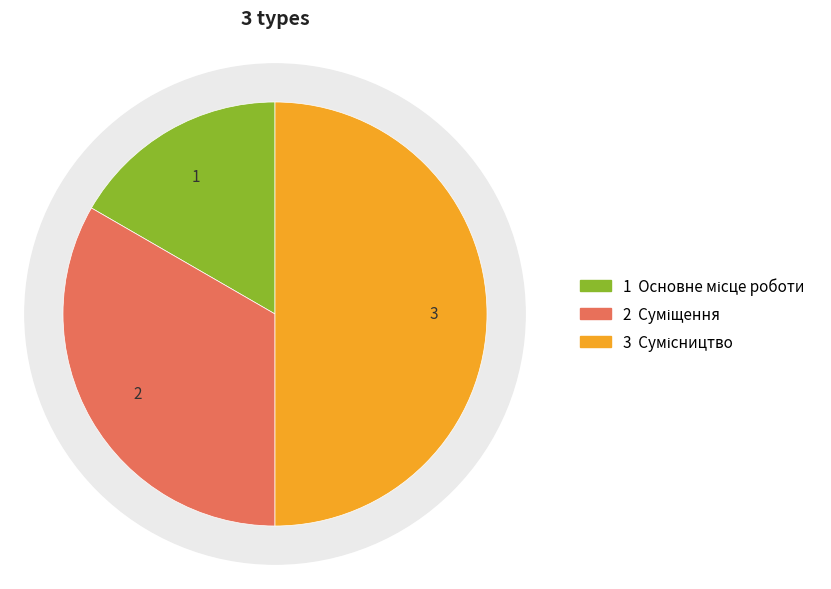

Is it true that Основне місце роботи is 17% of the pie?

True